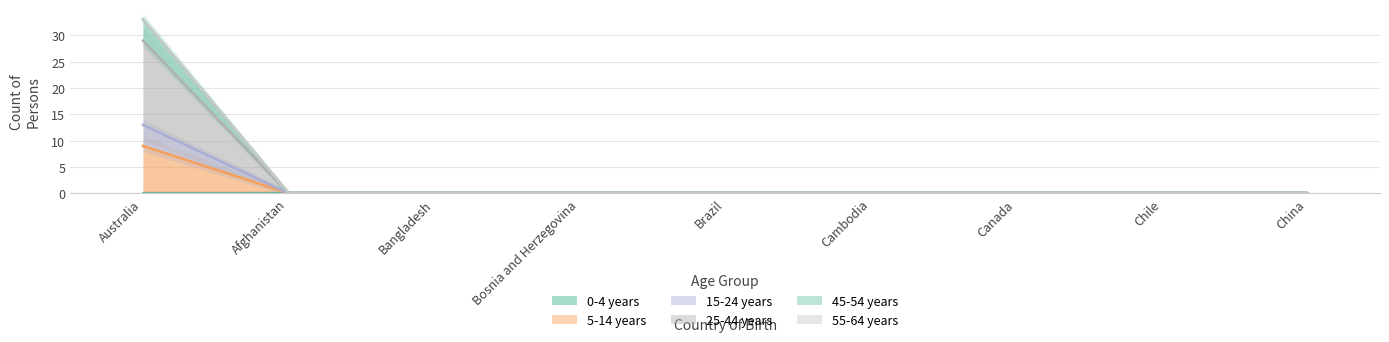

What position from the left is China?

9